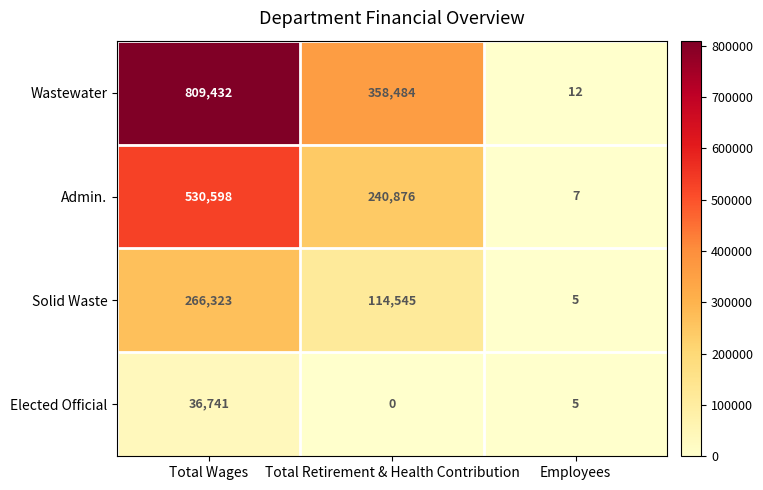

At which label does Admin. reach its peak?

Total Wages